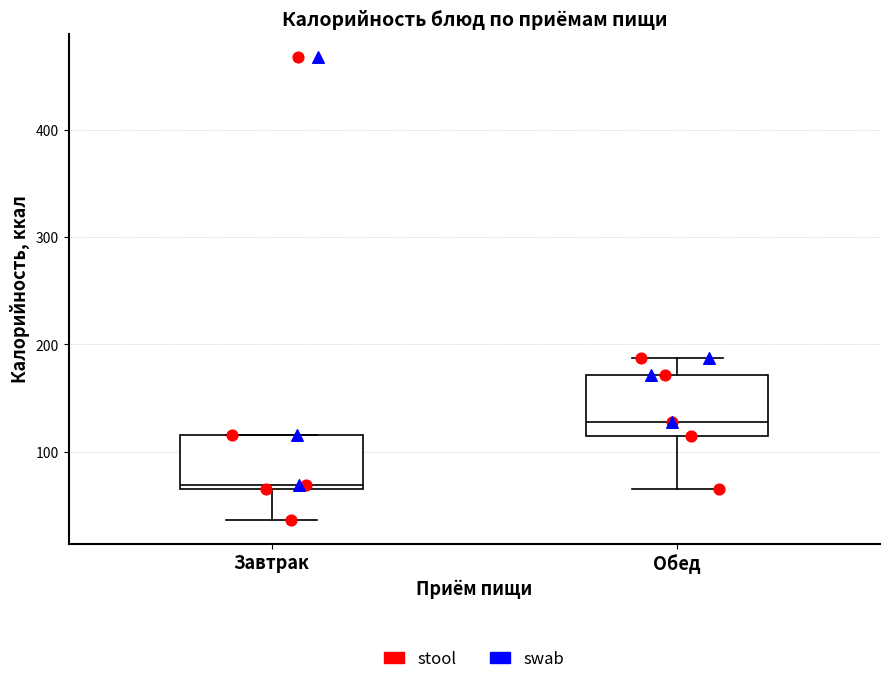

Which box's median line is the lowest?

Завтрак